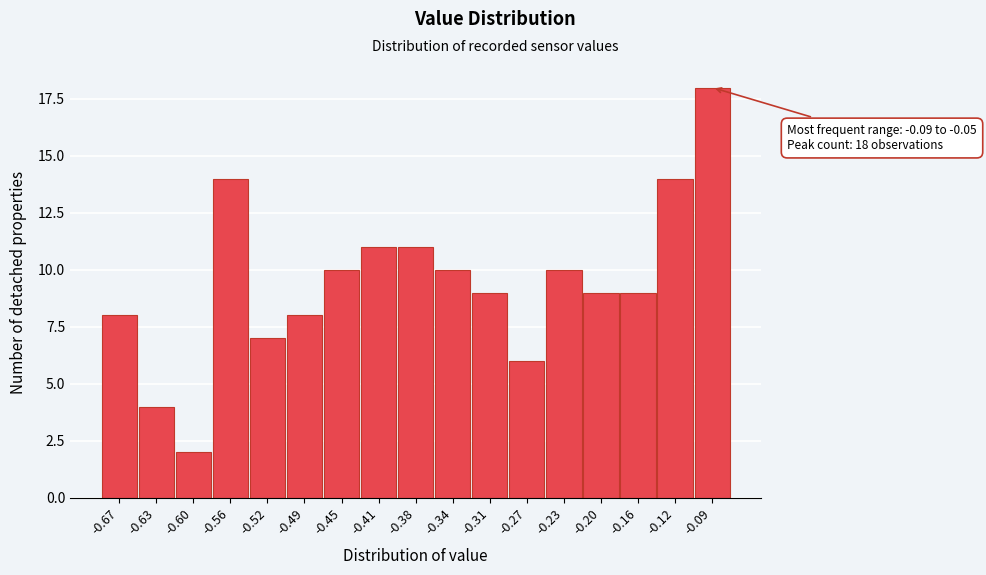

Reading left to right, what are all the values shown in this chart?

-0.67=8	-0.63=4	-0.60=2	-0.56=14	-0.52=7	-0.49=8	-0.45=10	-0.41=11	-0.38=11	-0.34=10	-0.31=9	-0.27=6	-0.23=10	-0.20=9	-0.16=9	-0.12=14	-0.09=18